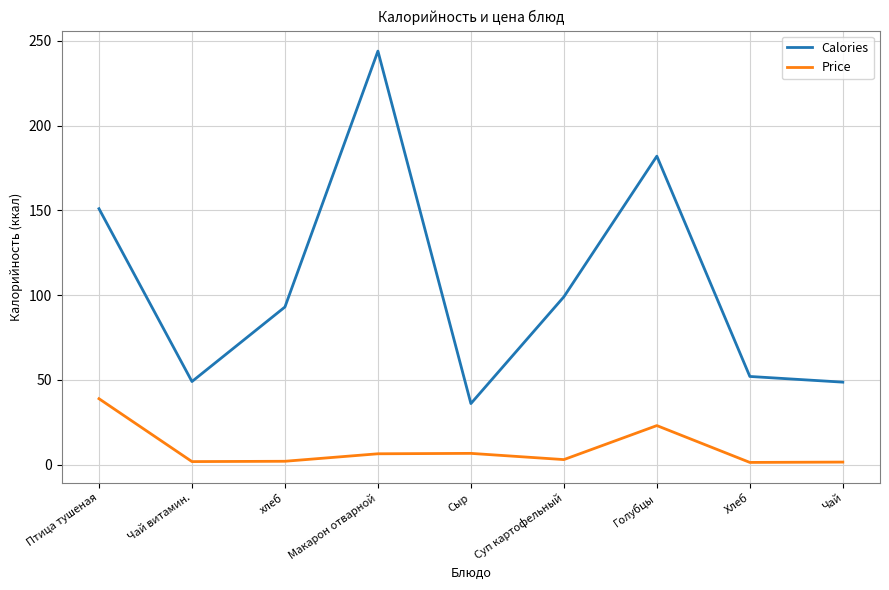

Rank the series by their average value, from highest to lowest.

Calories, Price